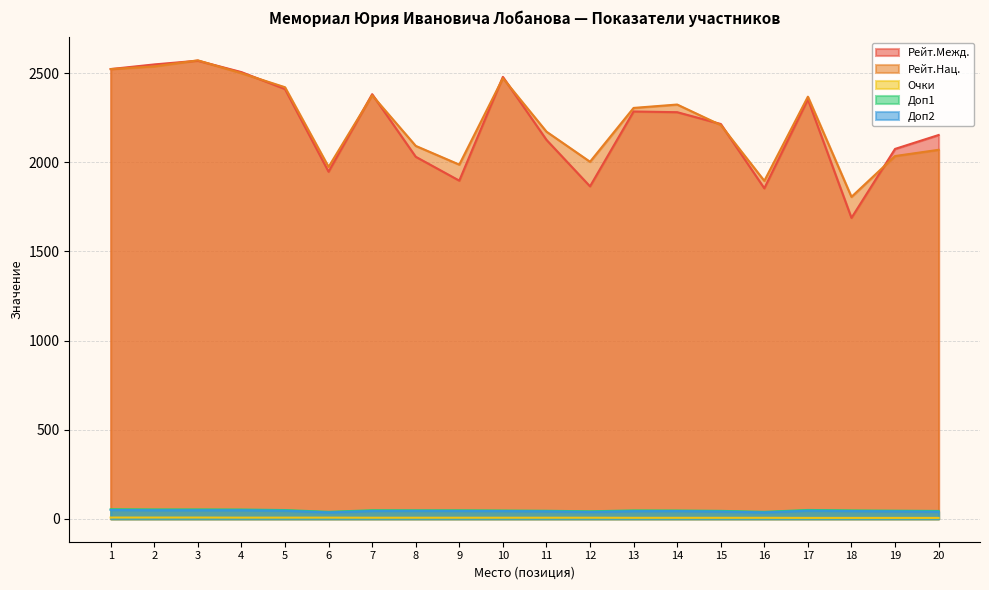

Which has a higher value, 18 or 8?

8